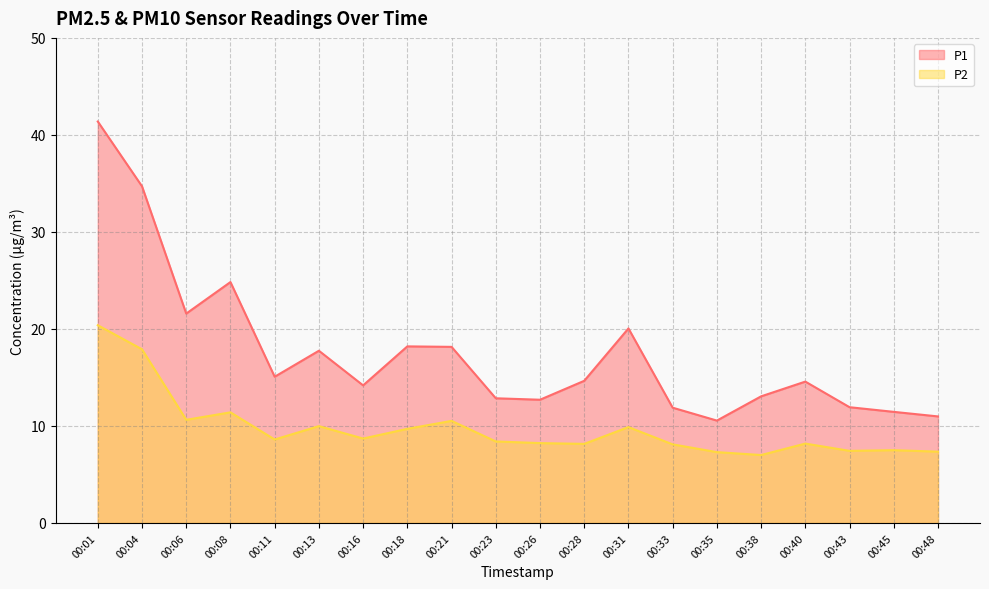

At which category is the sum across all series the highest?

00:01